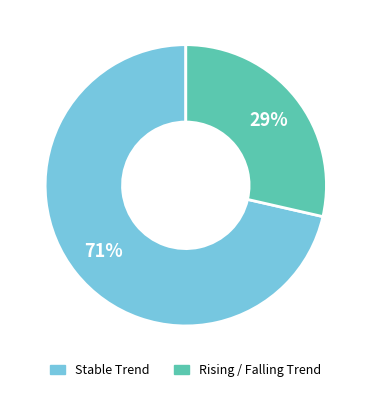

Is there any slice that represents more than half of the pie?

Yes